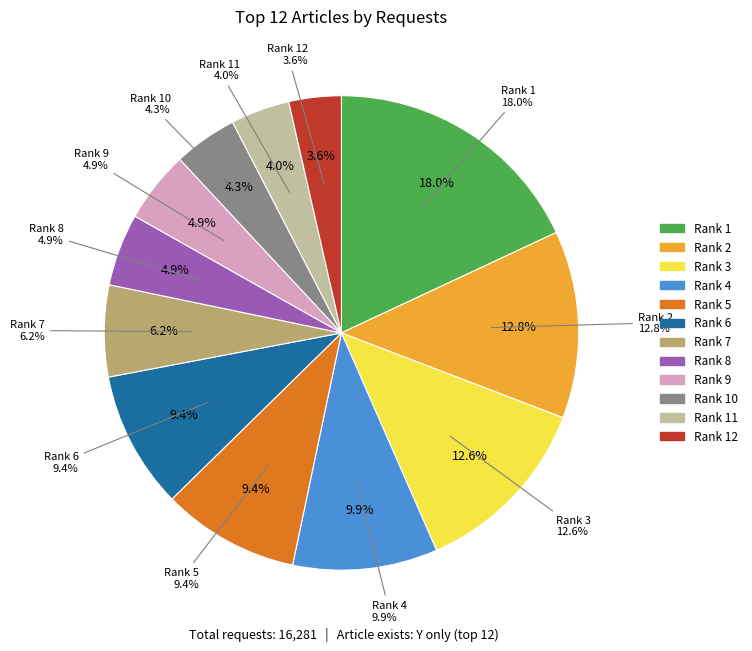

To the nearest percent, what is the average slice percentage?

8%